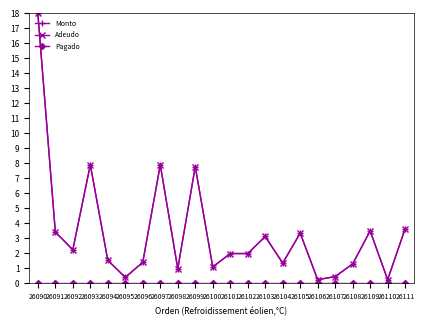

At how many categories does at least one series exceed 6?

4